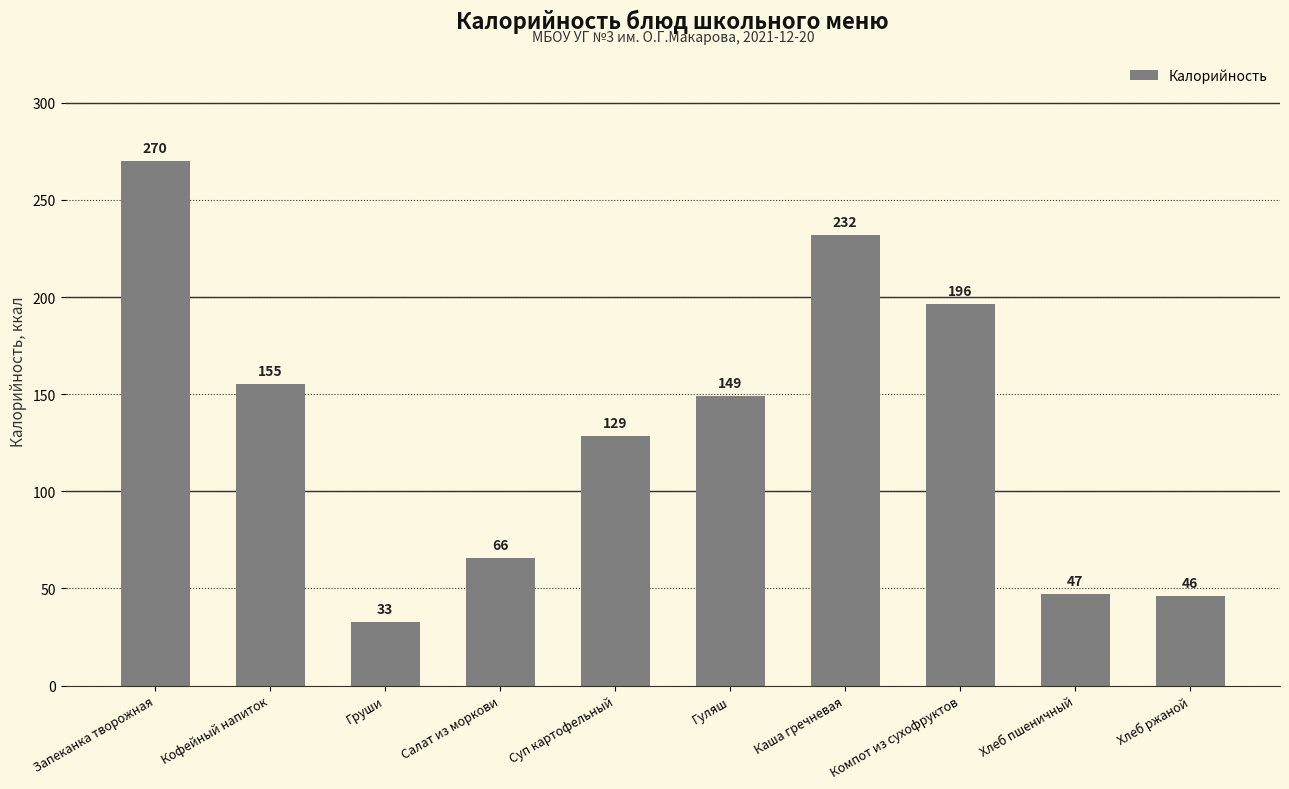

What is the minimum value shown in the chart?

32.9